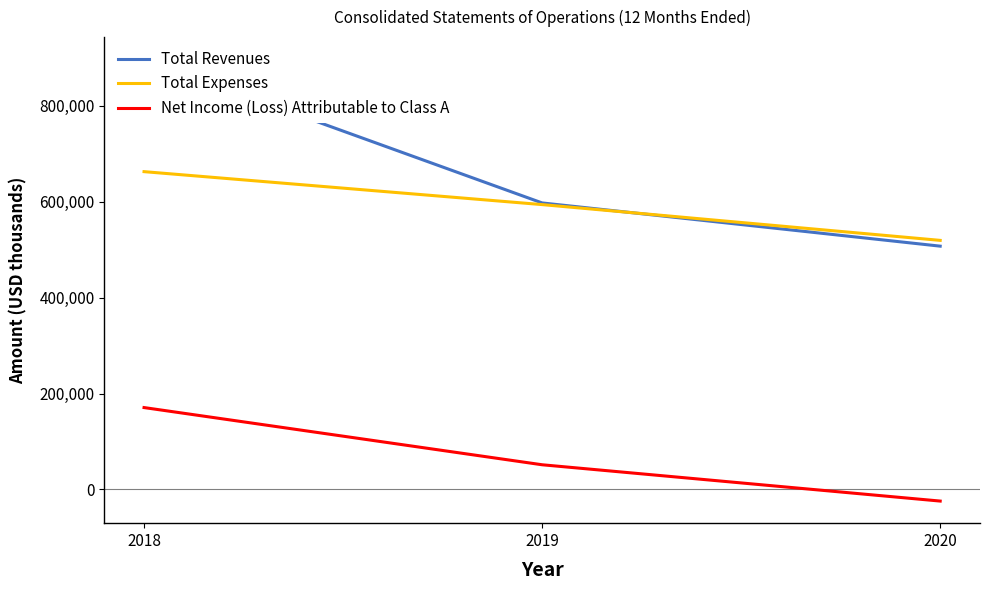

Does the chart display data point markers on the line(s)?

No